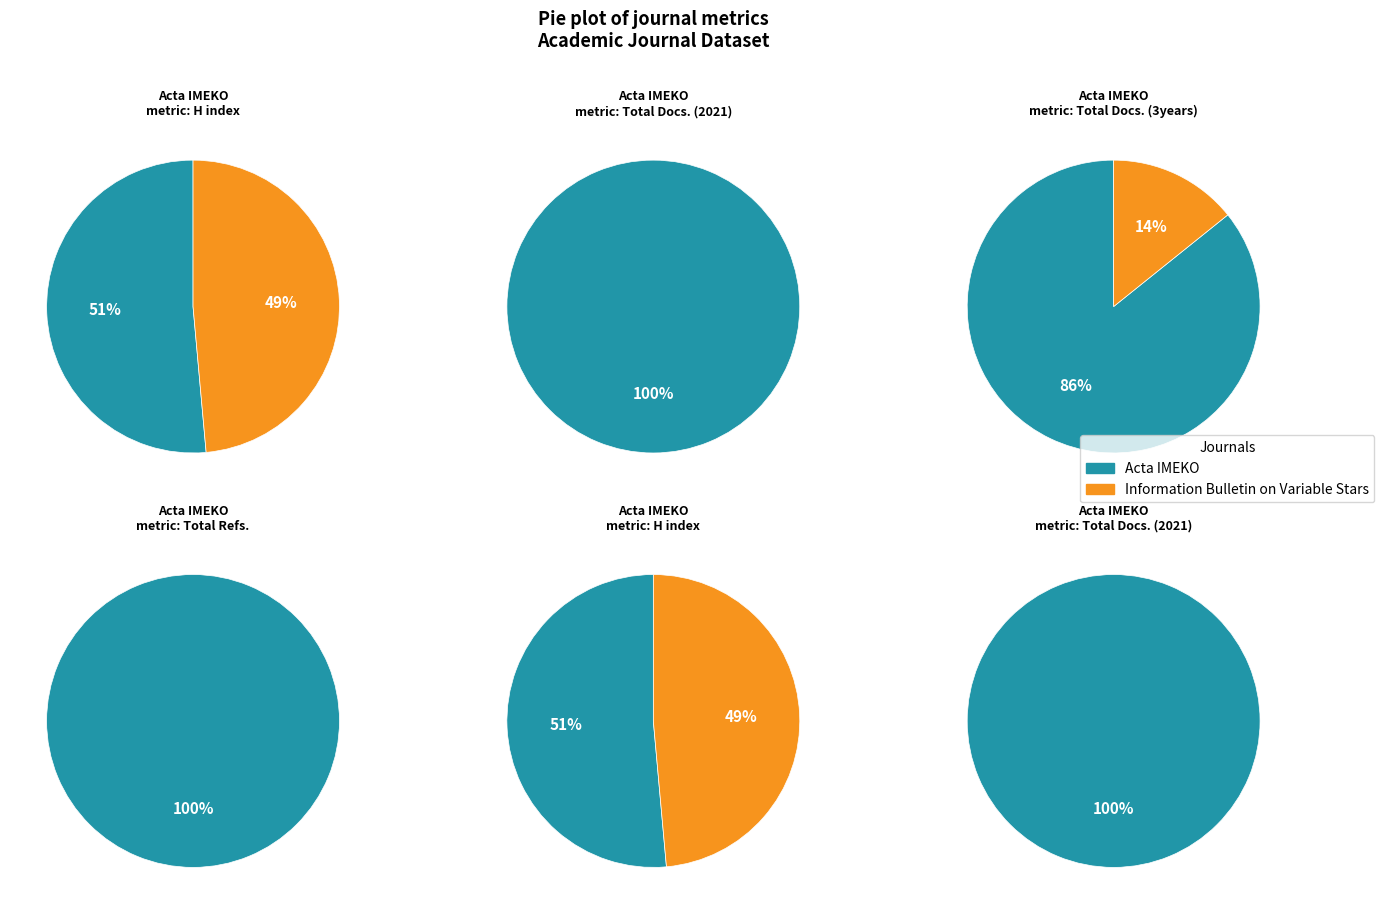

To the nearest percent, what is the difference between the largest and smallest slice percentages?

72%